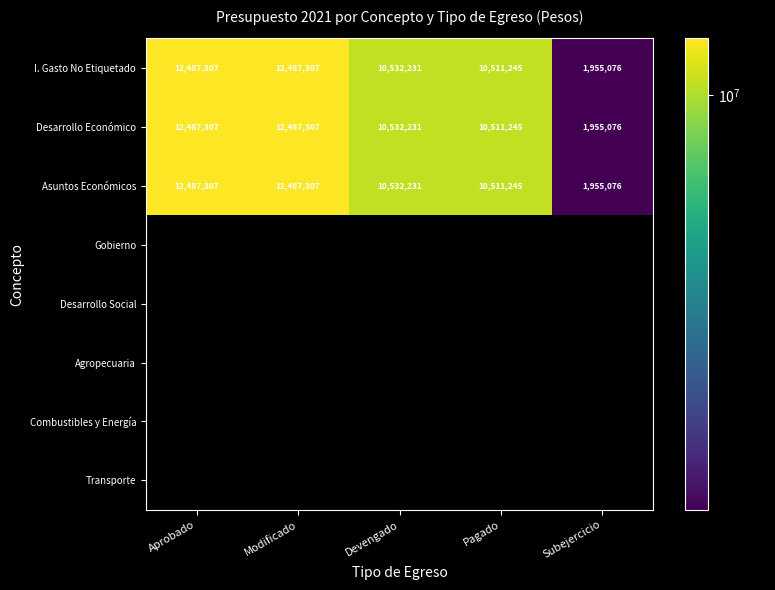

Is it true that Asuntos Económicos equals 10511245 at Pagado?

True